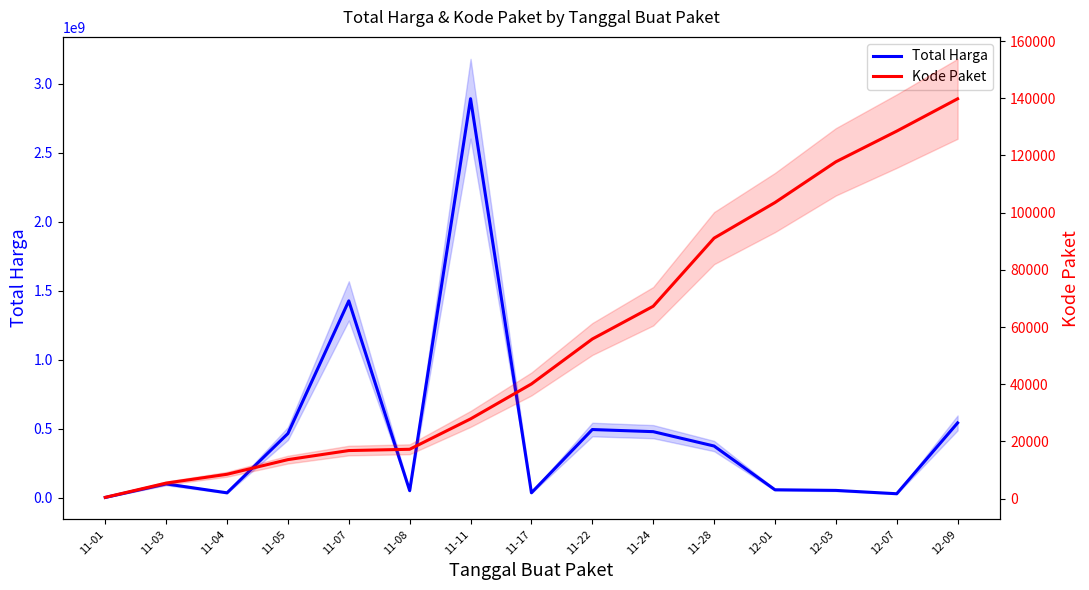

What is the label of the 3rd point from the right?

12-03